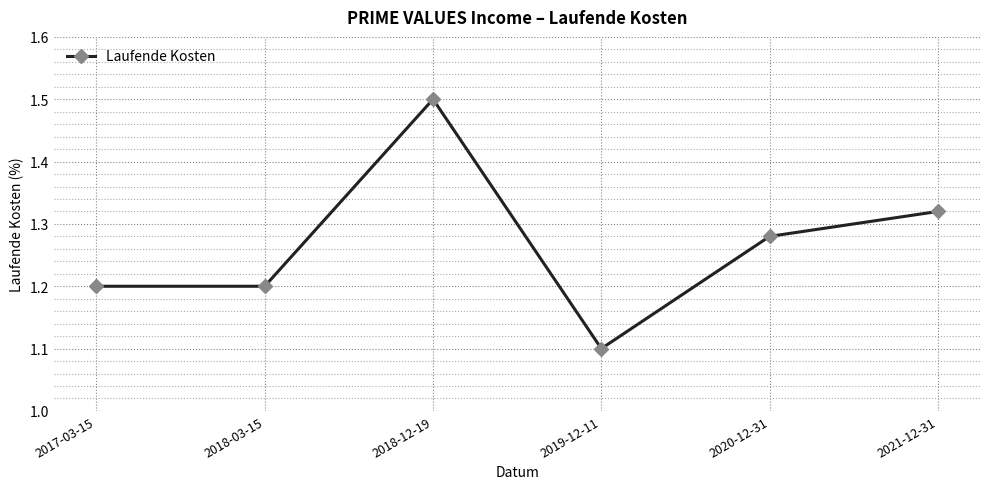

What is the label of the 3rd point from the left?

2018-12-19